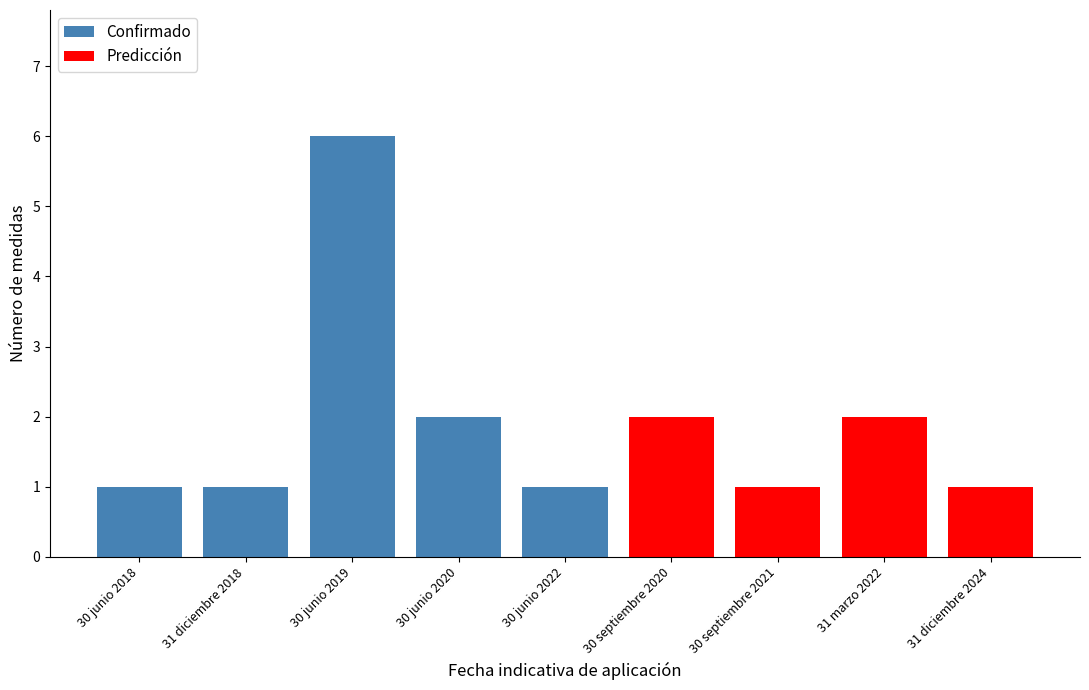

What is the sum of all Confirmado values?

11